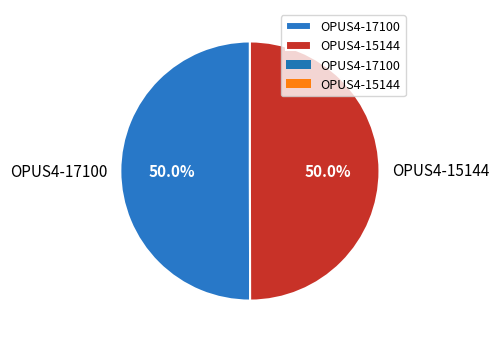

True or false: OPUS4-17100 accounts for 63% of the total.

False